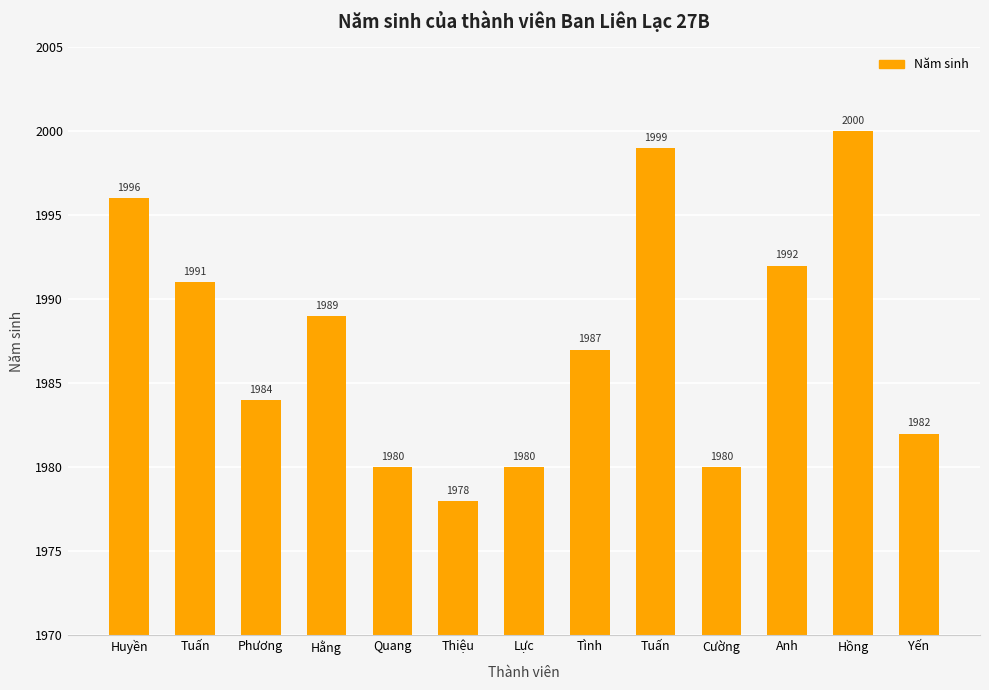

Which label corresponds to the smallest value in the chart?

Thiệu